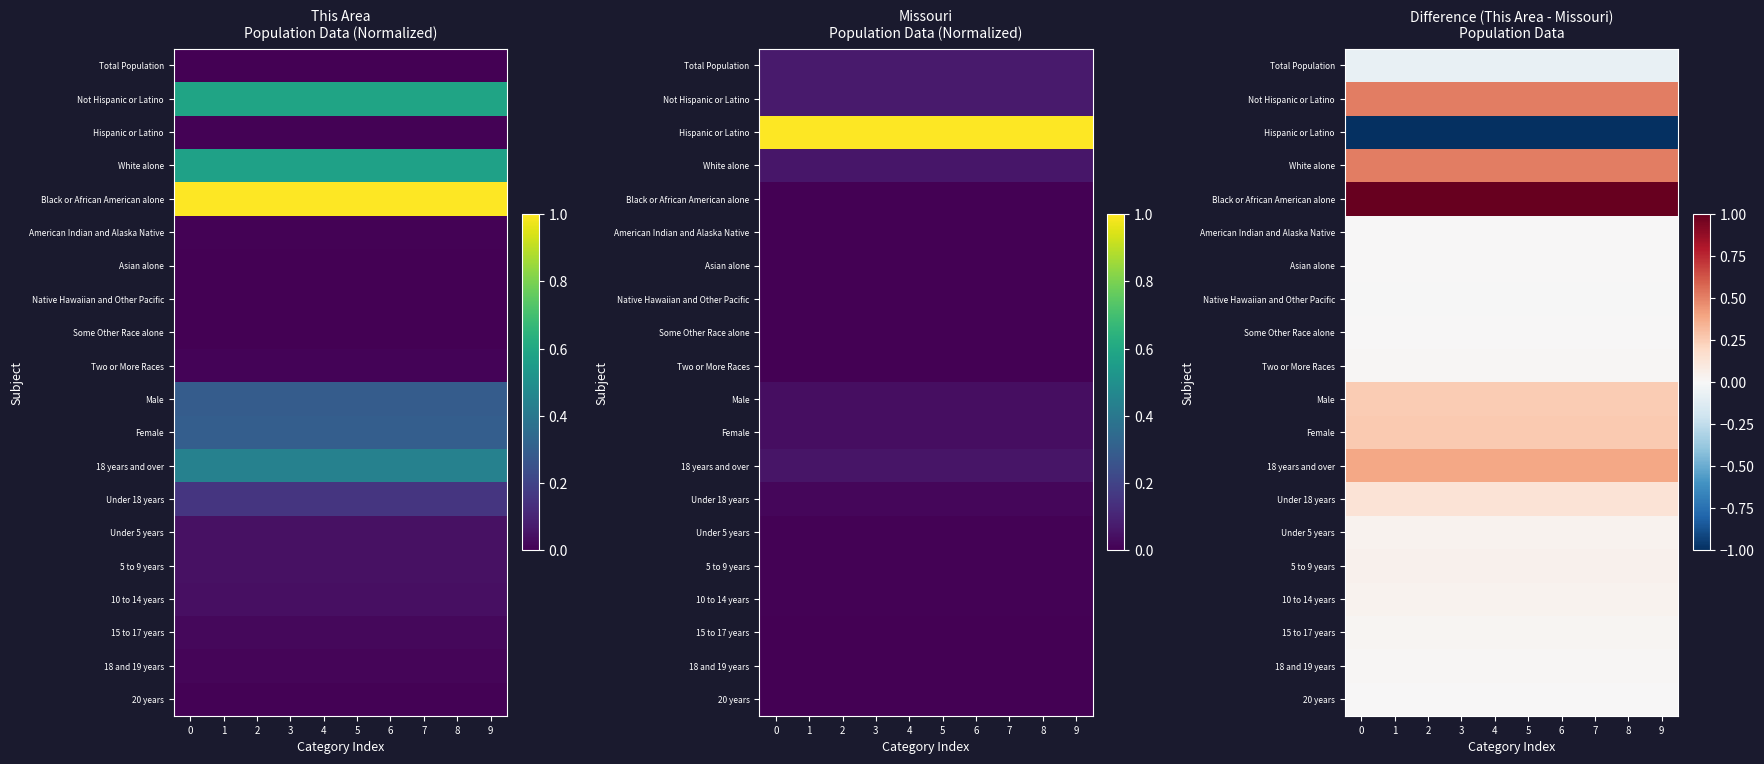

Rank the series at 7 from highest to lowest value.

Black or African American alone, Not Hispanic or Latino, White alone, 18 years and over, Female, Male, Under 18 years, 5 to 9 years, Under 5 years, 10 to 14 years, 15 to 17 years, 18 and 19 years, Two or More Races, 20 years, American Indian and Alaska Native, Asian alone, Some Other Race alone, Native Hawaiian and Other Pacific, Total Population, Hispanic or Latino